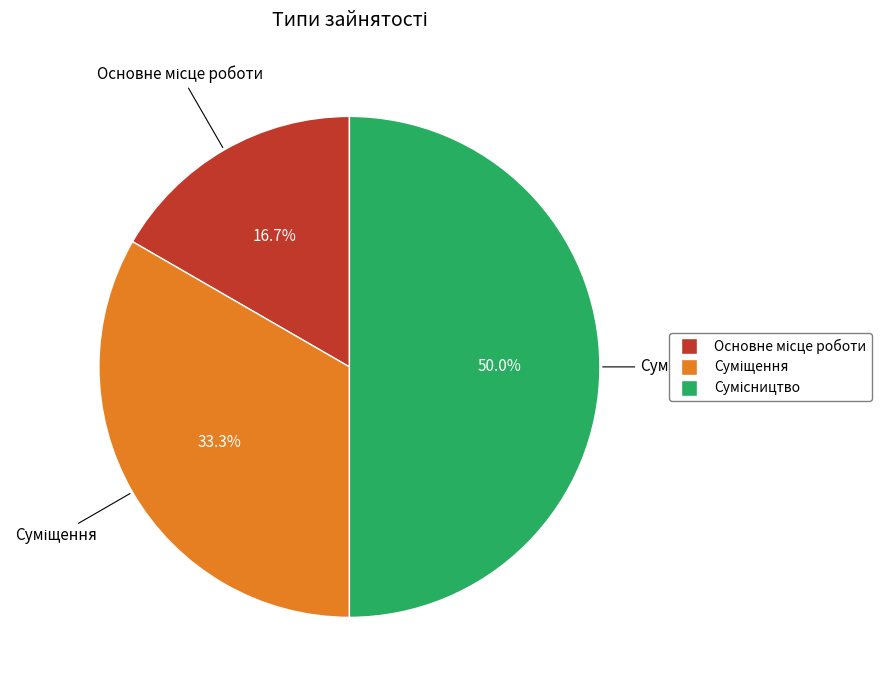

Does Сумісництво account for over 50% of the chart?

No